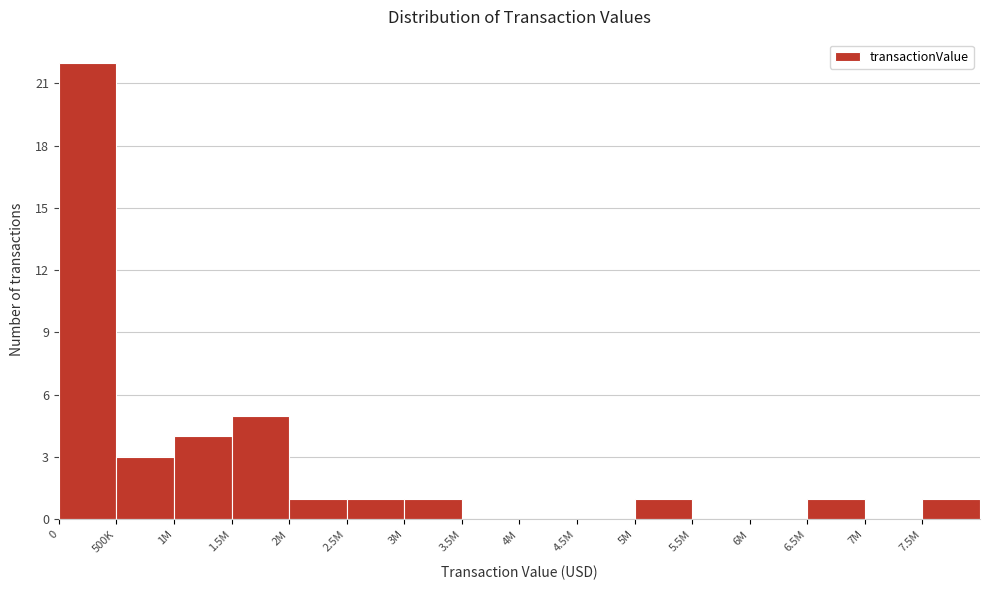

Reading left to right, what are all the values shown in this chart?

0=22	500K=3	1M=4	1.5M=5	2M=1	2.5M=1	3M=1	3.5M=0	4M=0	4.5M=0	5M=1	5.5M=0	6M=0	6.5M=1	7M=0	7.5M=1